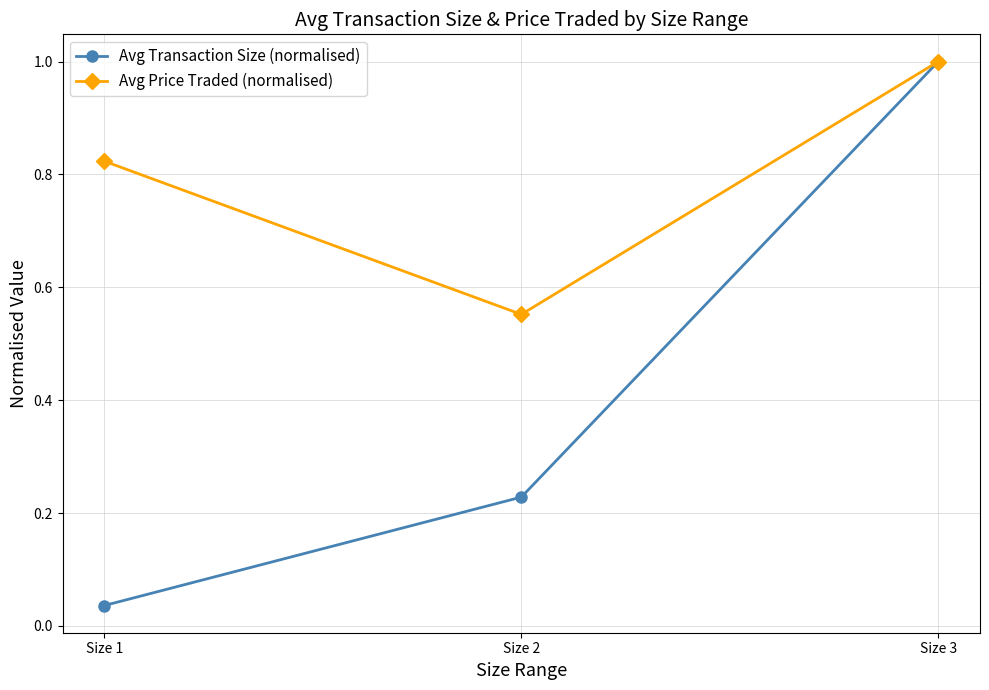

What are all the series names shown in the legend?

Avg Transaction Size (normalised), Avg Price Traded (normalised)